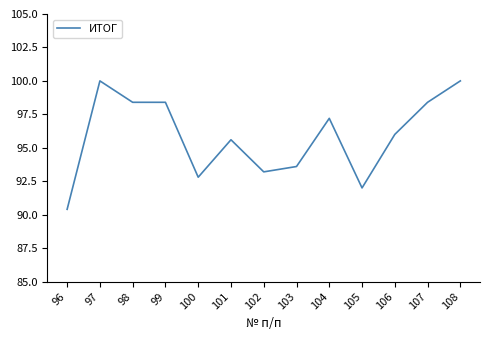

Which label corresponds to the smallest value in the chart?

96